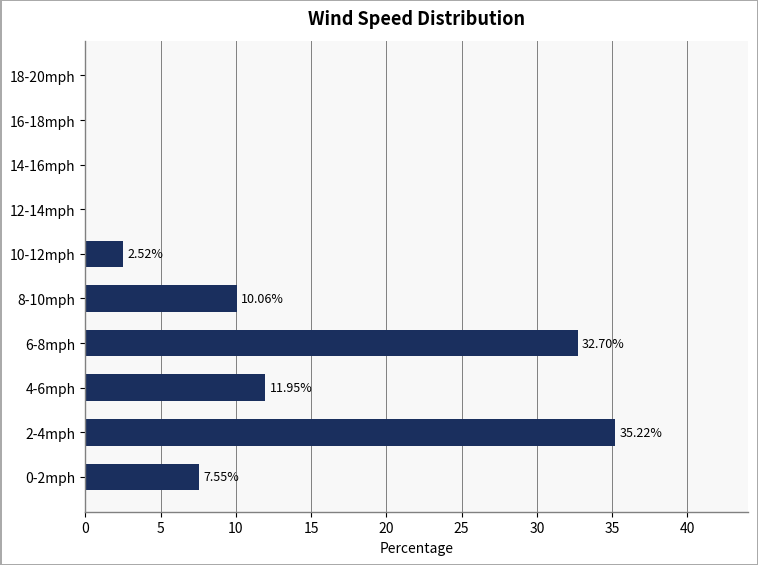

What is the sum of all values?

100.0